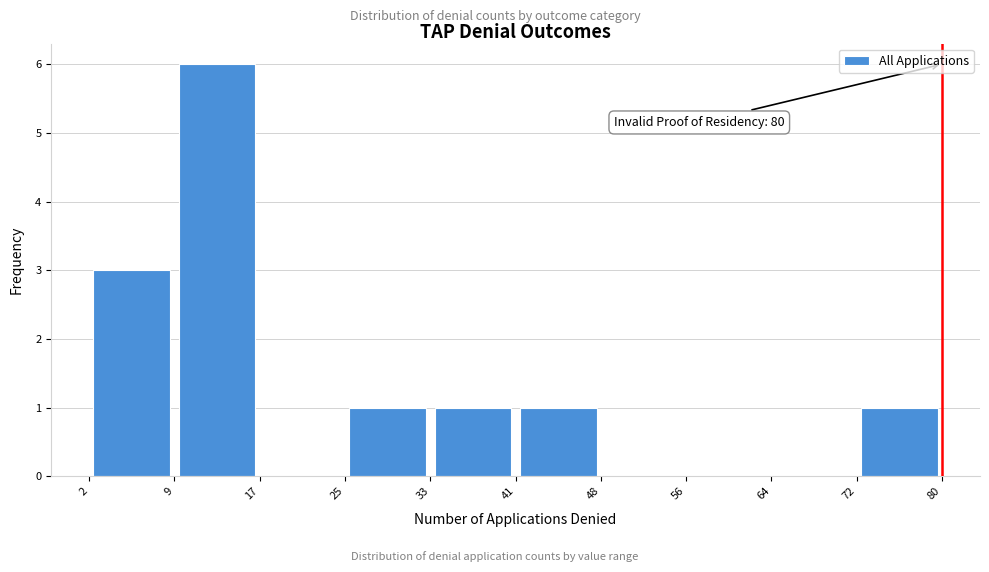

Over which range of the x-axis is the bar tallest?

9 to 17